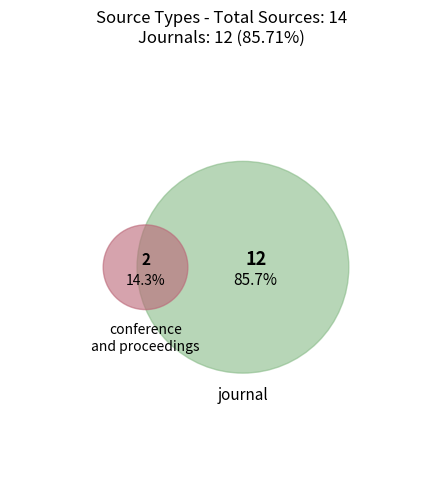

What is the smallest slice in the pie chart?

conference and proceedings